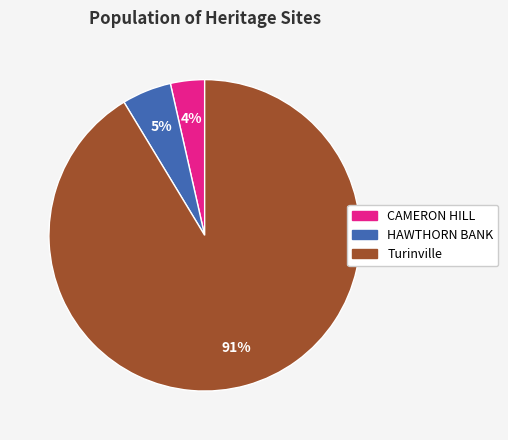

To the nearest percent, what is the average slice percentage?

33%